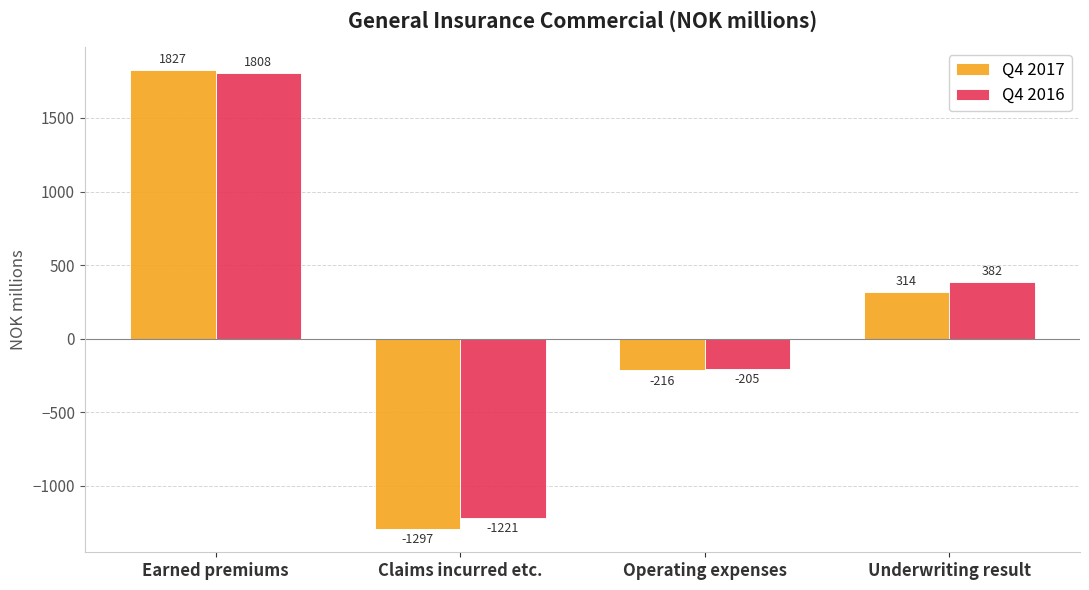

What is the label of the 4th bar from the right?

Earned premiums